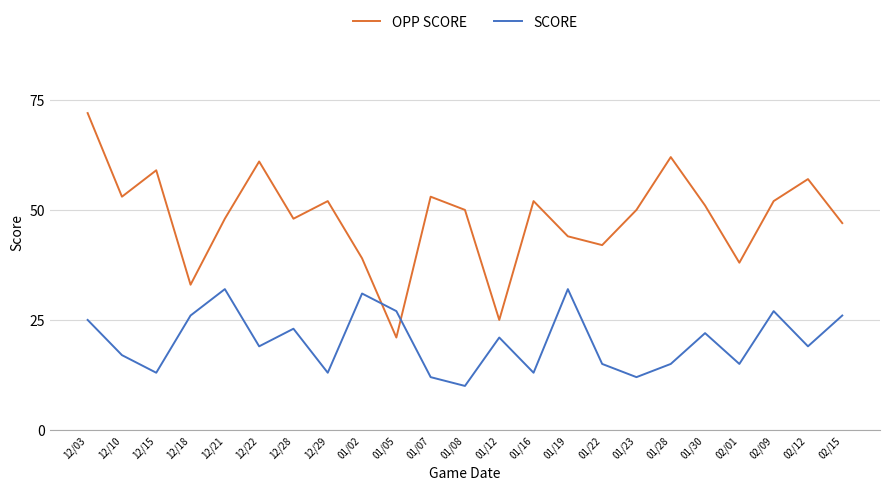

Where does the SCORE series first go above 19?

12/03